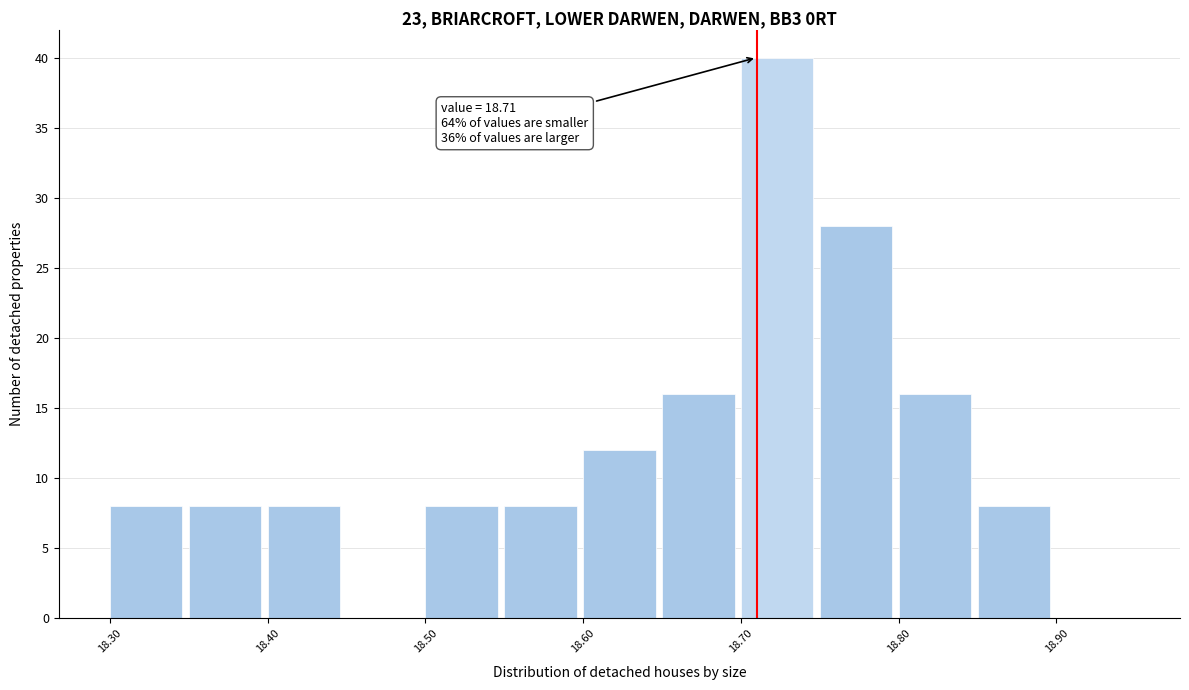

Which range on the x-axis has the tallest bar?

18.70 to 18.75